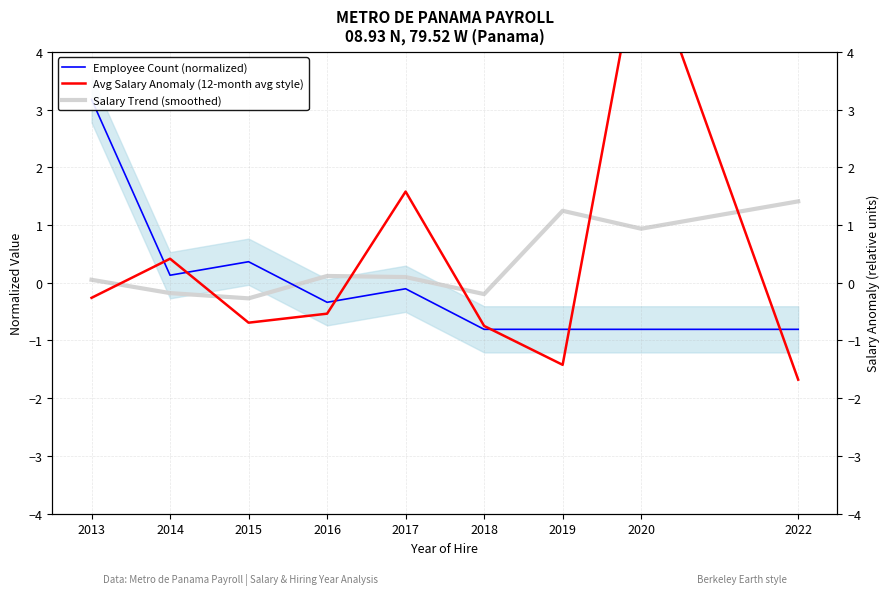

Is the value of Salary Trend (smoothed) at 2013 greater than the value of Avg Salary Anomaly (12-month avg style) at 2018?

Yes